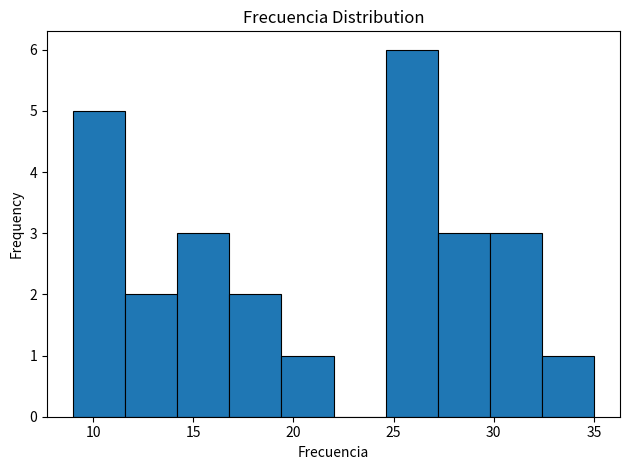

Reading left to right, list every bar in this chart as the range it spans on the x-axis followed by its height. Neither the bar edges nor the heights are printed on the chart, so give them approximately, as read against the axes.

9.0 to 11.6: 5
11.6 to 14.2: 2
14.2 to 16.8: 3
16.8 to 19.4: 2
19.4 to 22.0: 1
22.0 to 24.6: 0
24.6 to 27.2: 6
27.2 to 29.8: 3
29.8 to 32.4: 3
32.4 to 35.0: 1